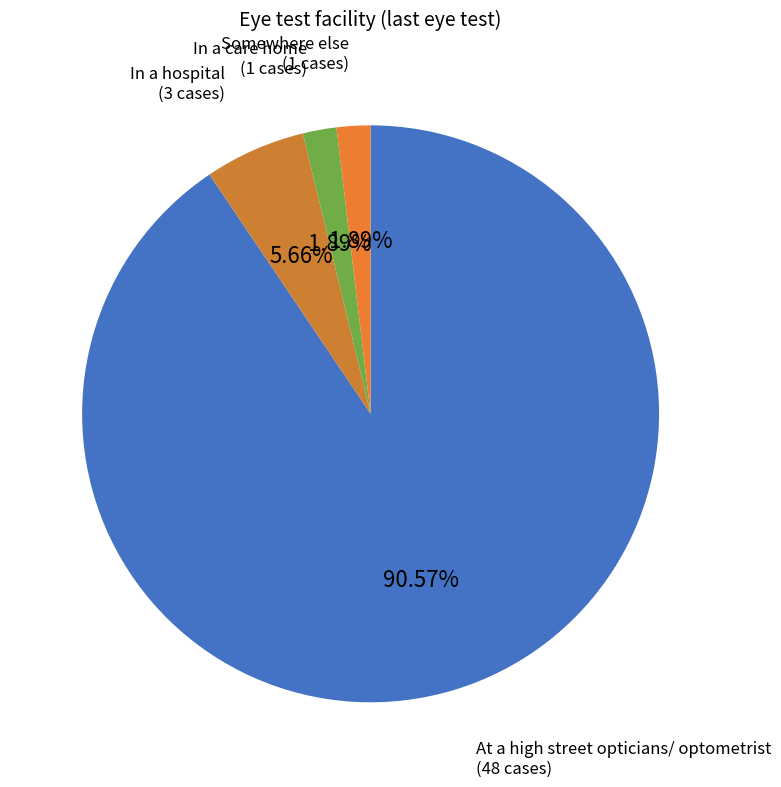

Is the sum of In a hospital and In a care home greater than half?

No